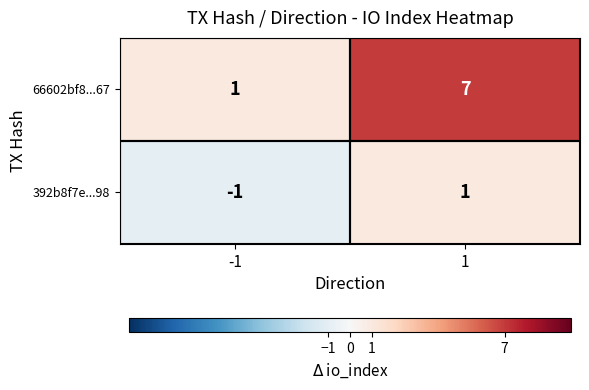

Which label corresponds to the smallest value in the chart?

-1